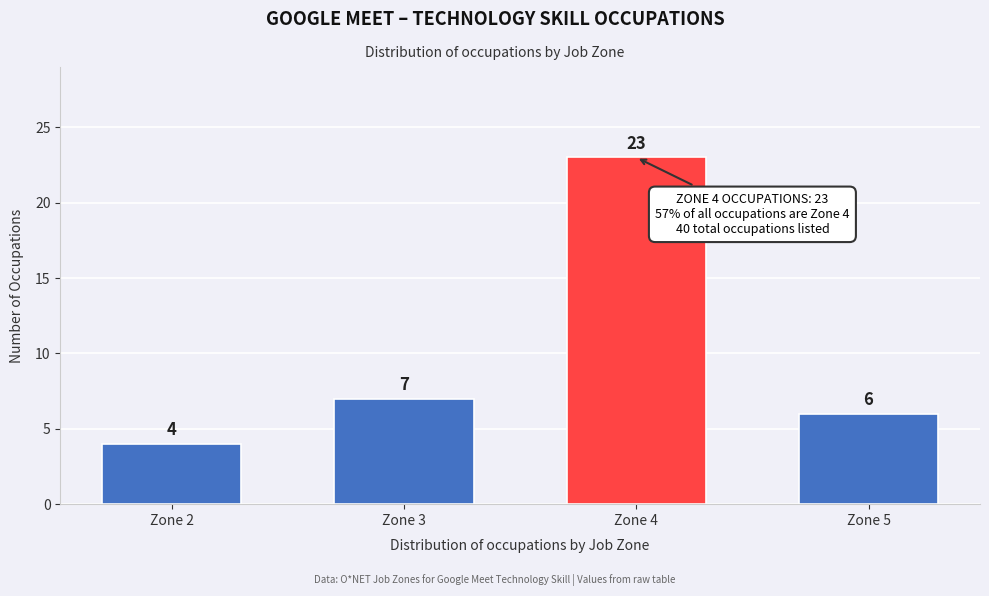

Reading left to right, transcribe all the data shown in this chart.

Zone 2=4	Zone 3=7	Zone 4=23	Zone 5=6